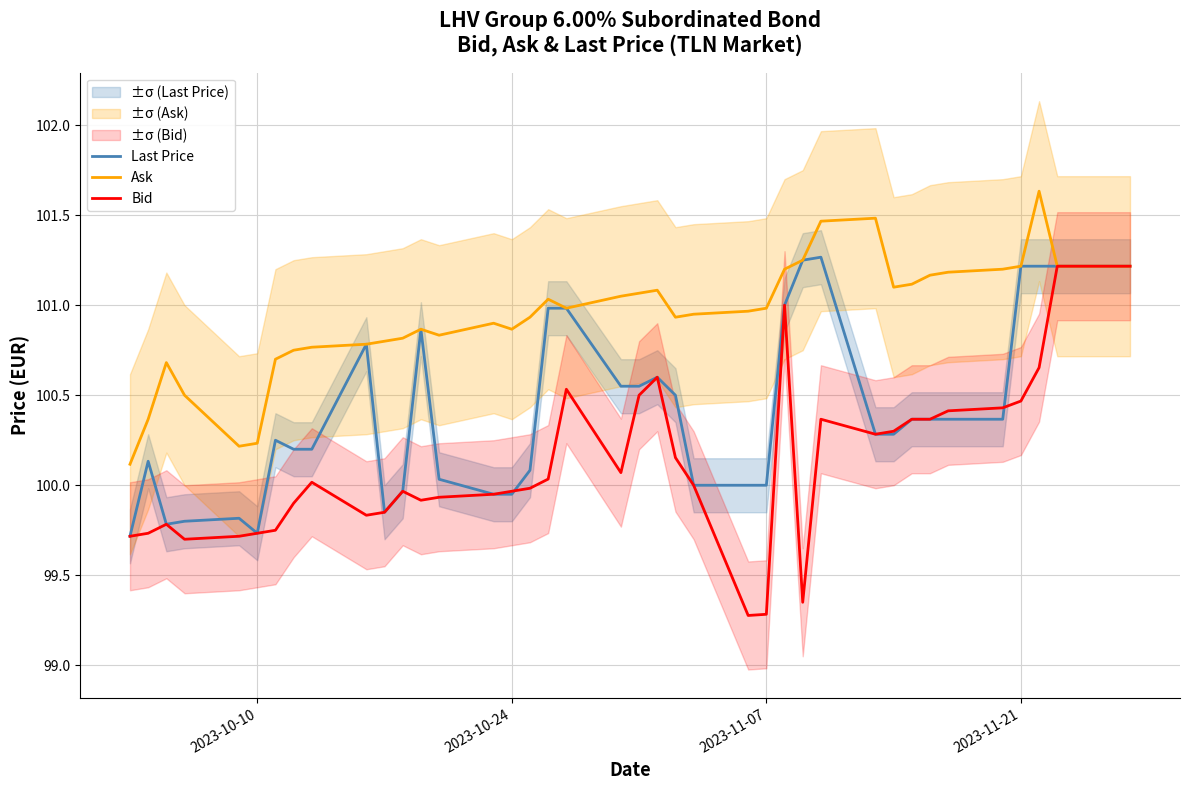

Is it true that Last Price equals 99.7 at 2023-10-10?

True